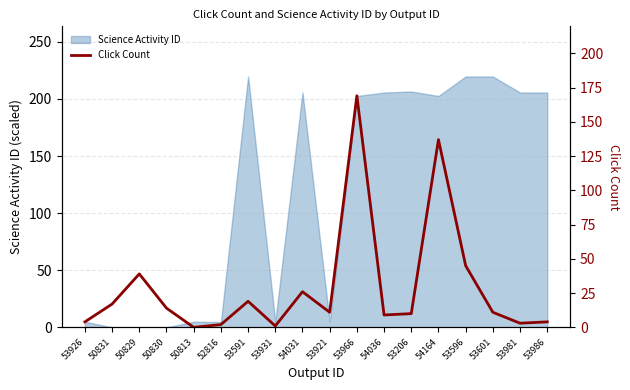

Reading left to right, what are all the values shown in this chart?

4	17	39	14	0	2	19	1	26	11	169	9	10	137	45	11	3	4